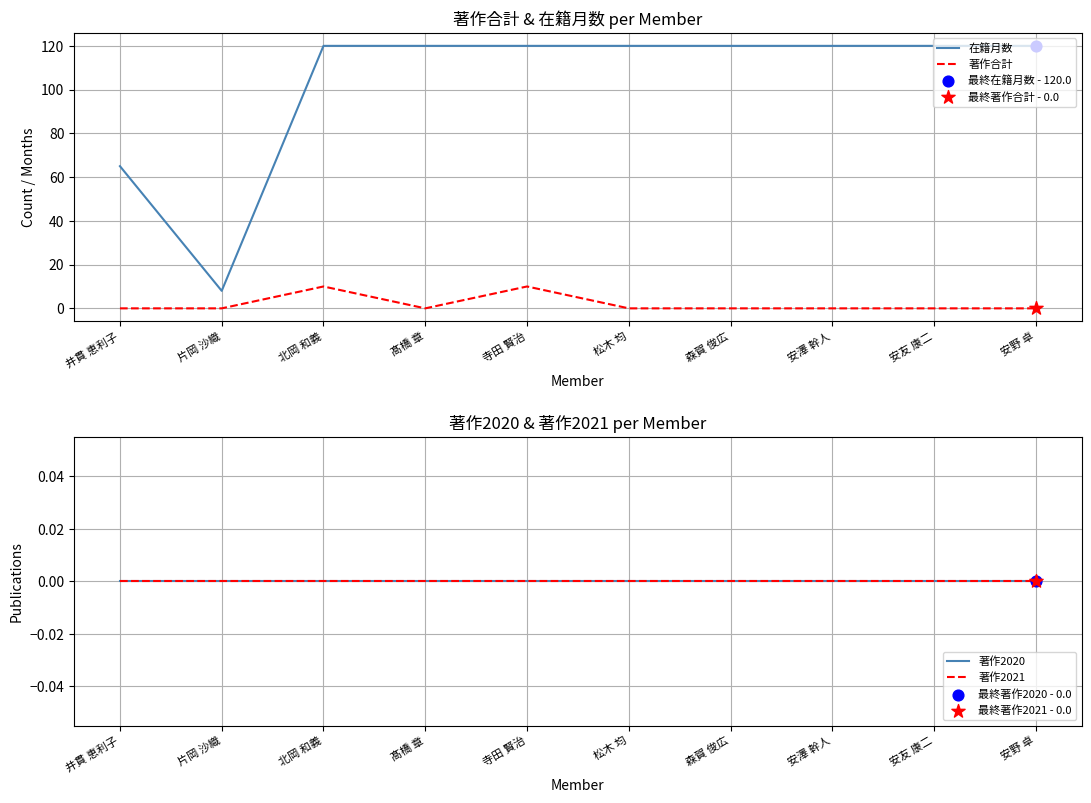

What are all the series names shown in the legend?

在籍月数, 著作合計, 著作2020, 著作2021